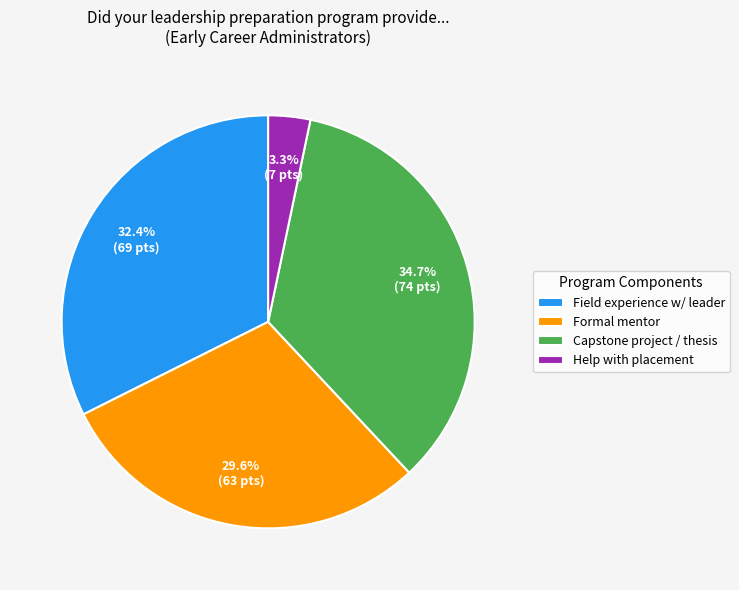

Does any single category account for the majority?

No